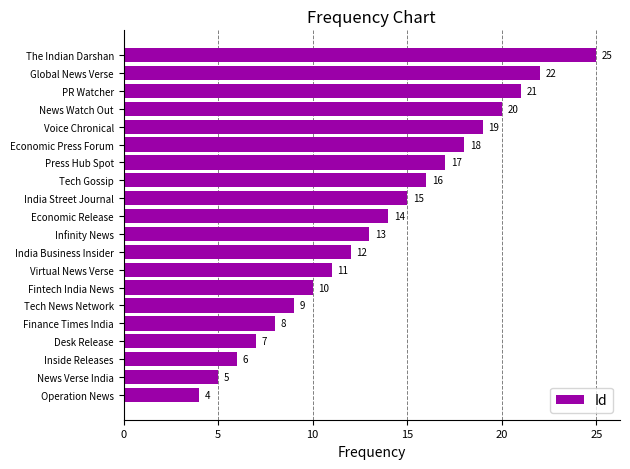

What is the minimum value shown in the chart?

4